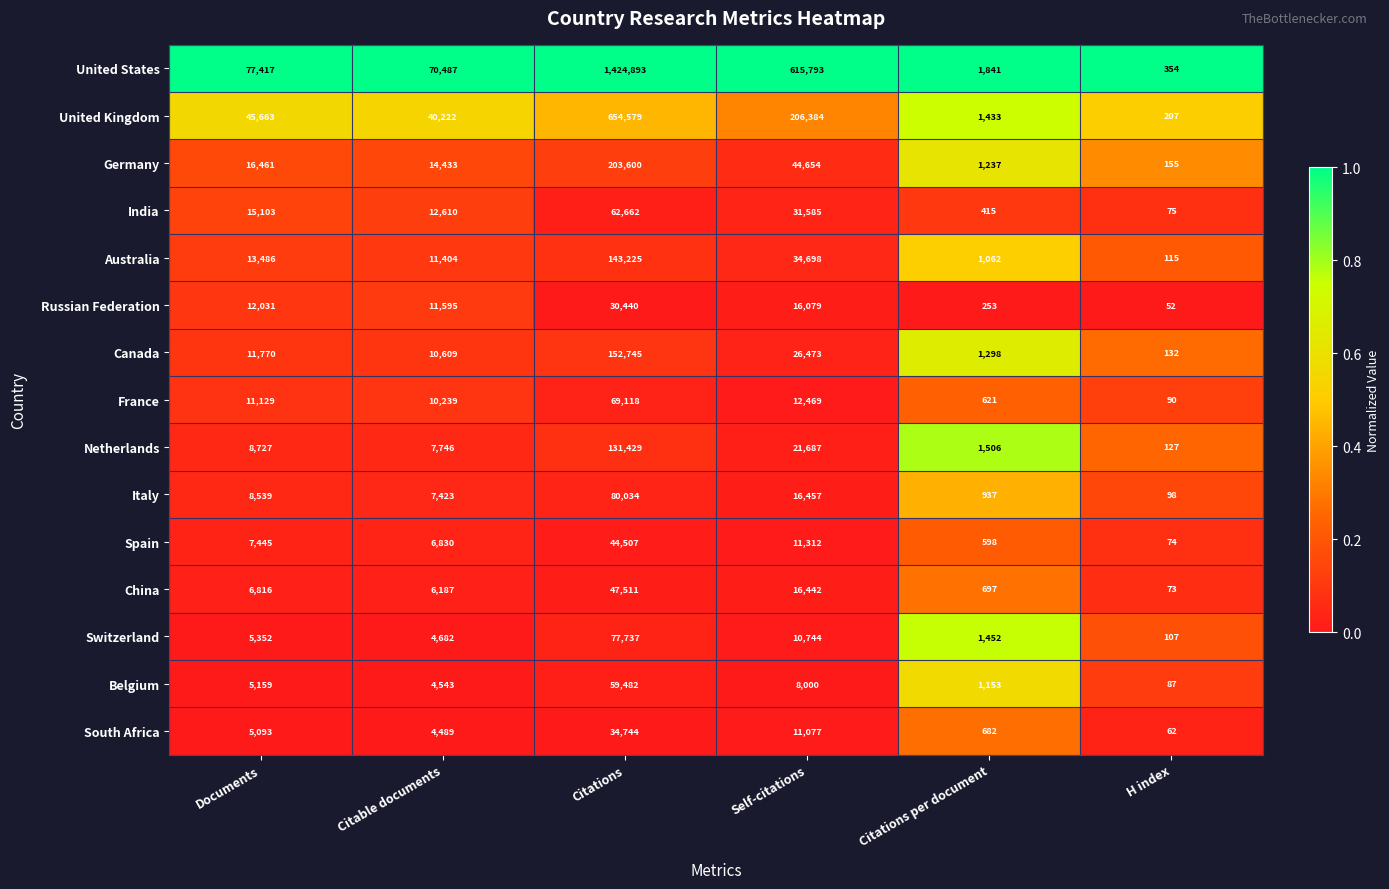

What is the total value across all series at Documents?

250191